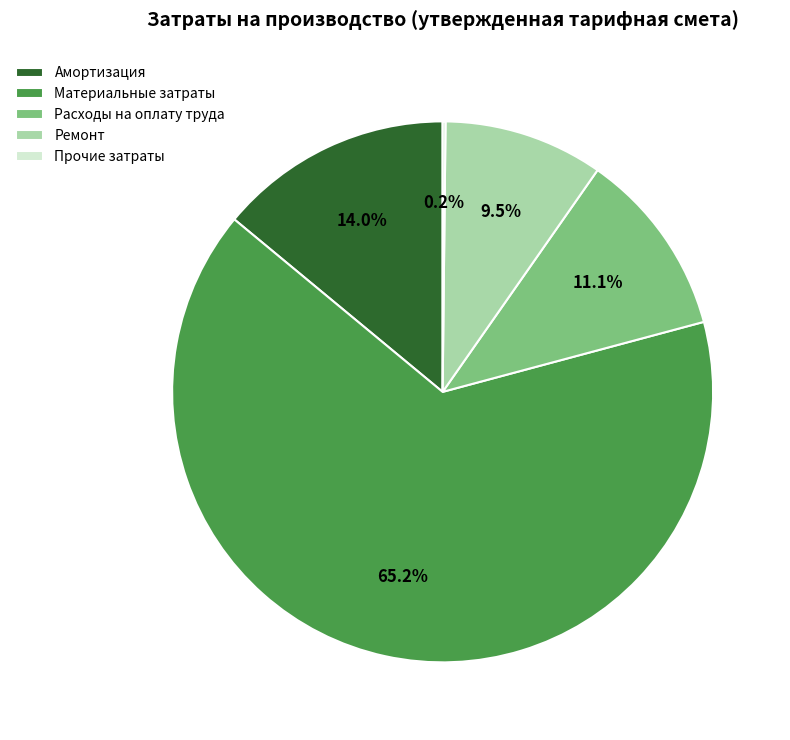

What is the largest slice in the pie chart?

Материальные затраты